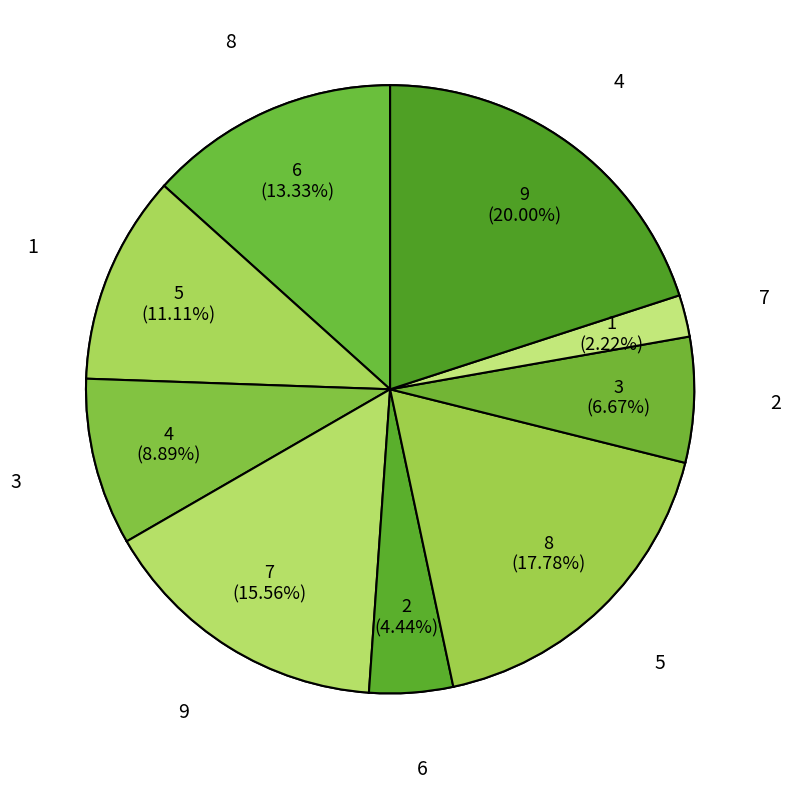

True or false: 6 accounts for 20% of the total.

False